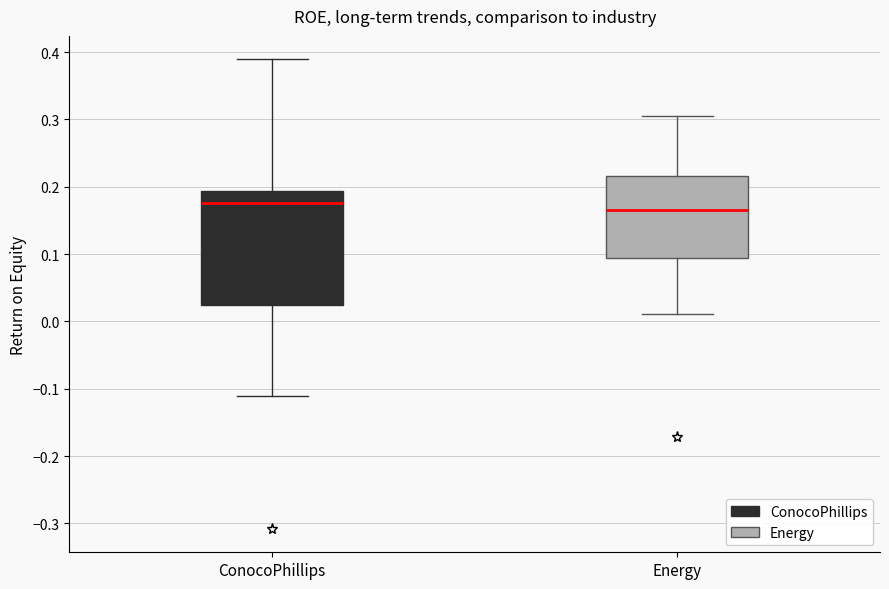

Which box is the tallest, from its lower edge to its upper edge?

ConocoPhillips